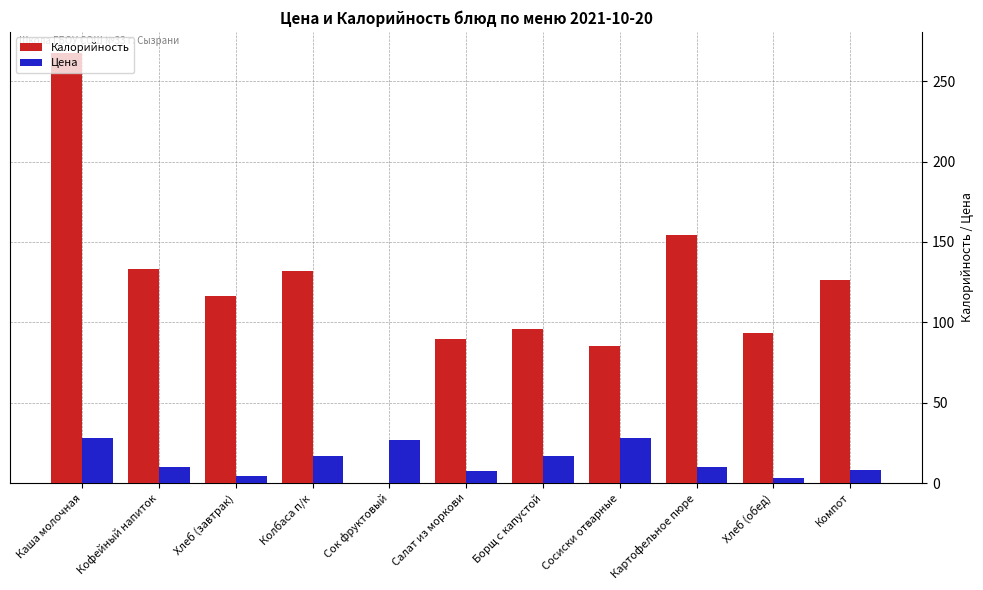

At which category is the sum across all series the highest?

Каша молочная